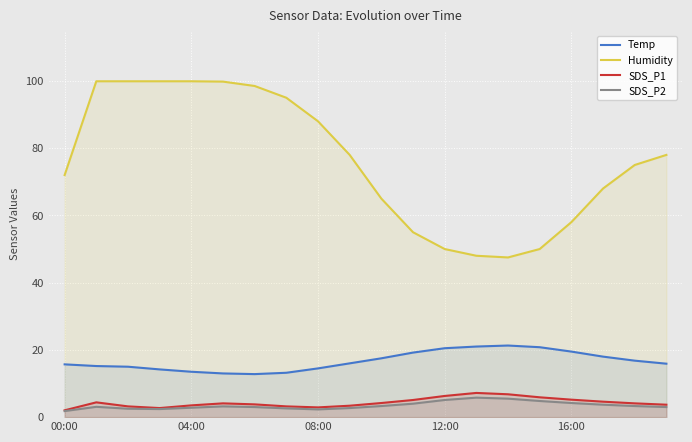

Is it true that SDS_P1 equals 9.7 at 14?

False